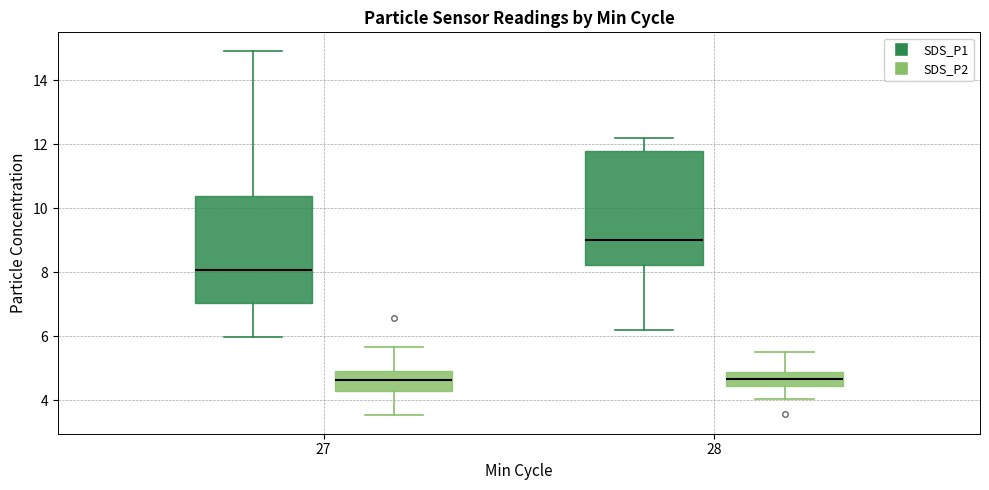

Where is the lower edge of the box for 27 (SDS_P2) on the y-axis? The values are not printed on the chart, so give them approximately, as read against the axis.

4.4